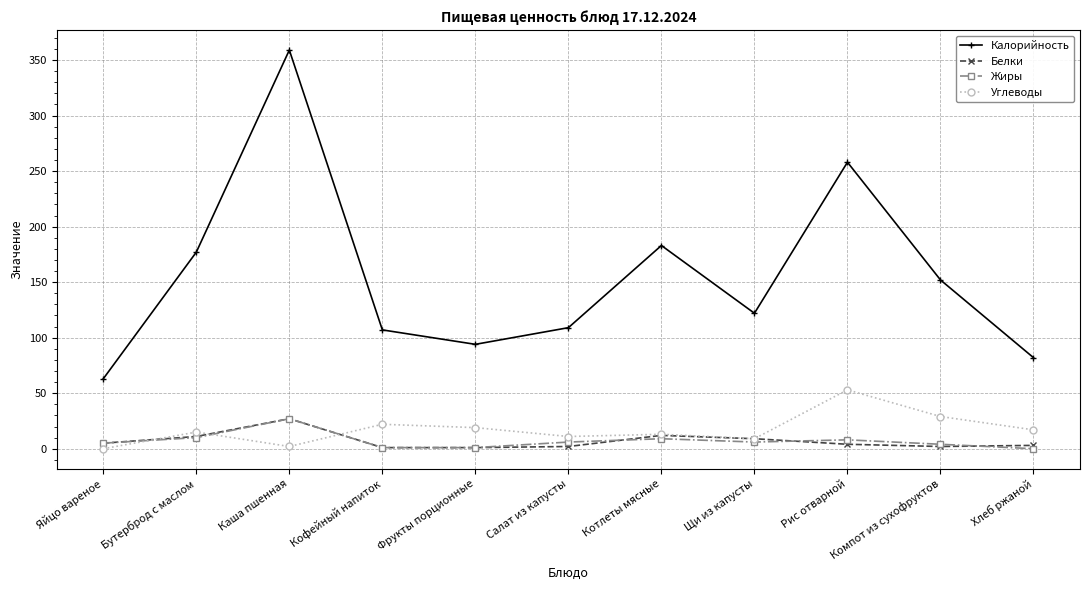

The Жиры series shows 10 at Бутерброд с маслом. True or false?

True